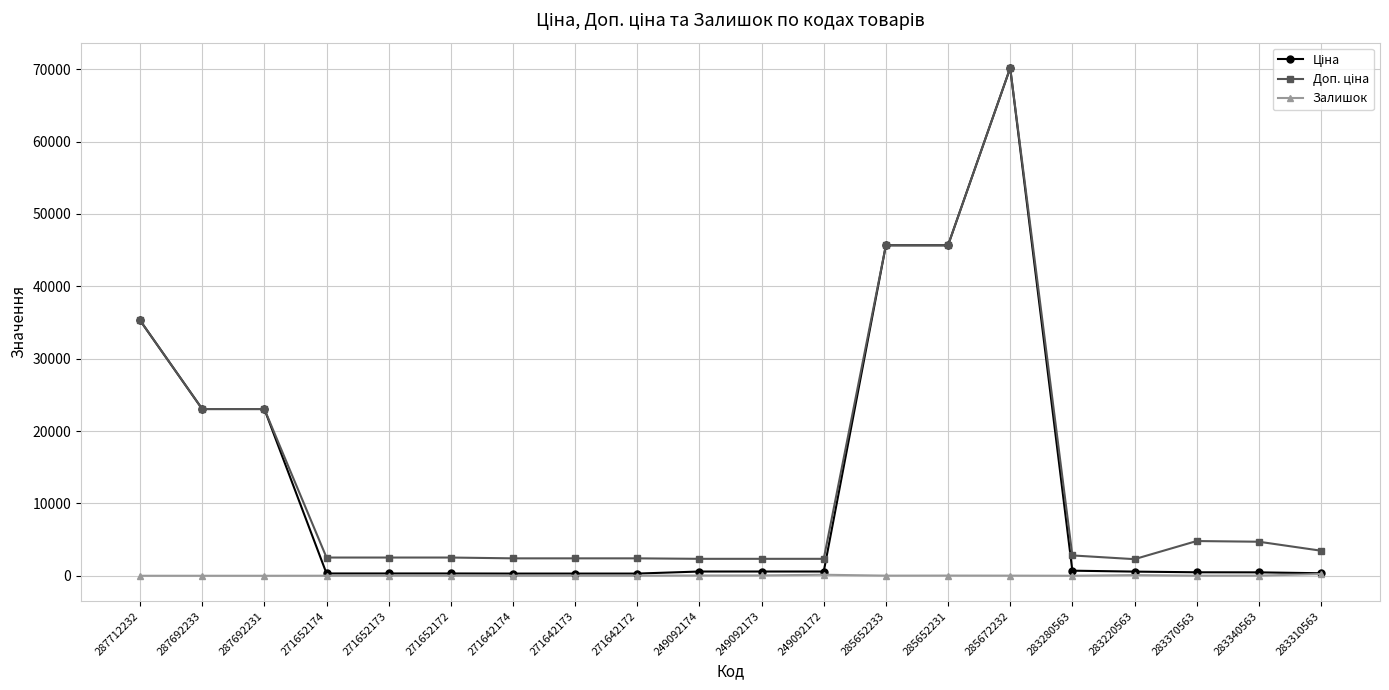

What is the maximum value shown in the chart?

70181.6